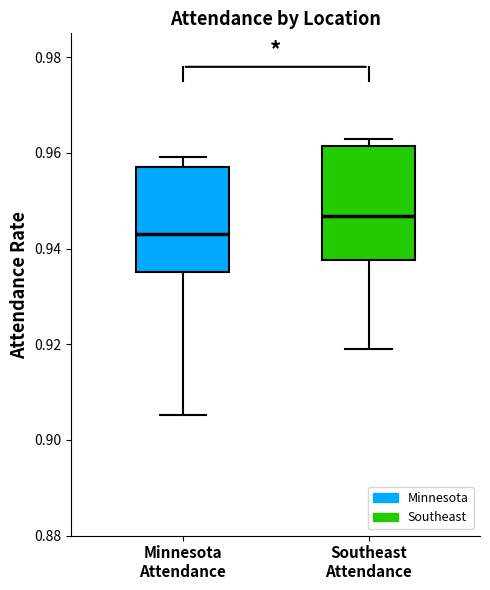

Which box has the lowest median line?

Minnesota Attendance